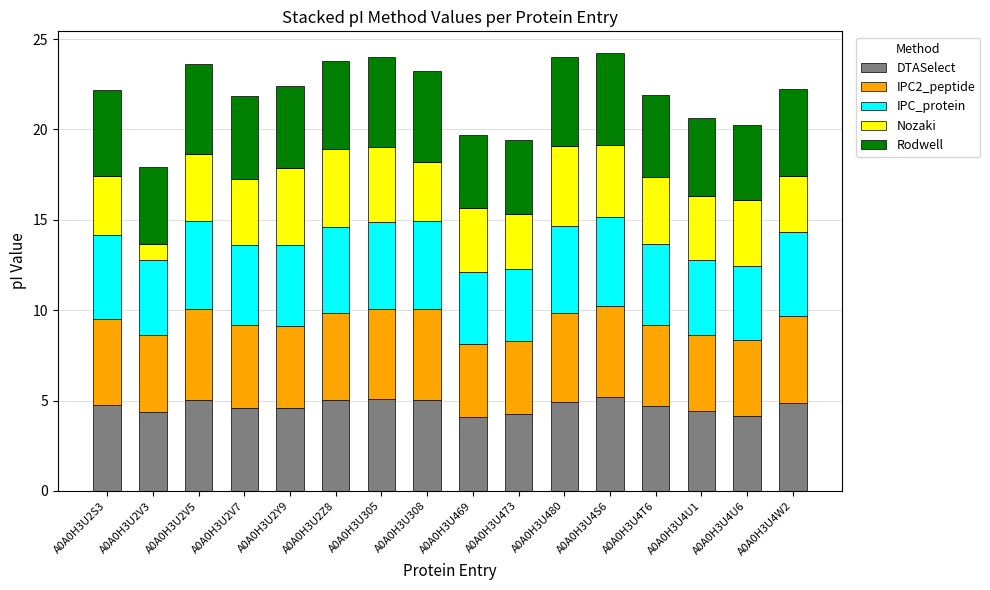

What is the lowest value of the DTASelect series?

4.1